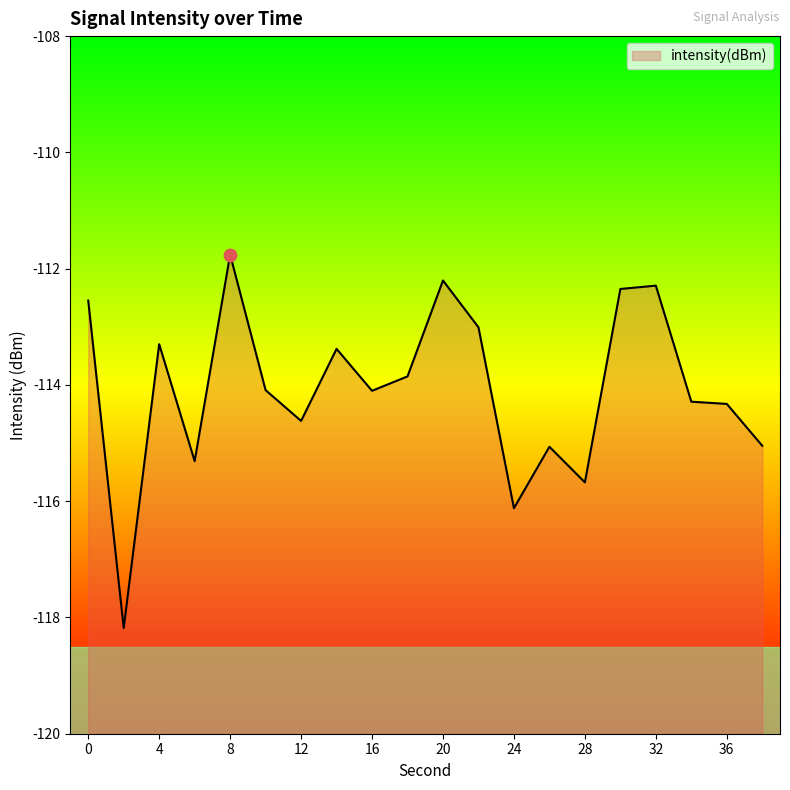

What is the change in value from 26 to 30?

+2.7